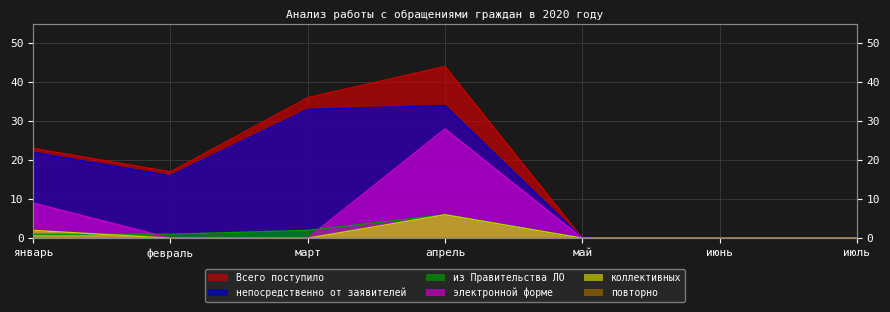

What is the average value of the Всего поступило series?

17